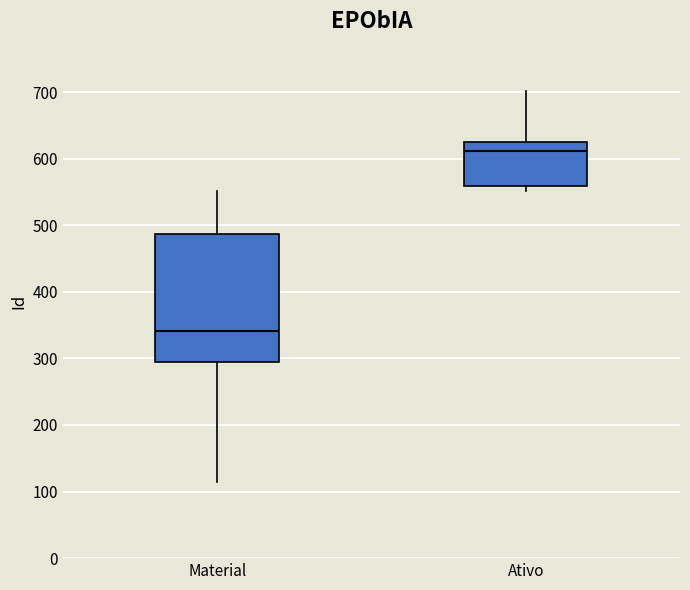

Reading left to right, transcribe this box plot: for each box, give where its median line is, the range the box spans, and where its two whiskers end, as read against the y-axis. The values are not printed on the chart, so give them approximately, as read against the axis.

Material: median 340, box 300 to 490, whiskers 120 to 550
Ativo: median 610, box 560 to 630, whiskers 550 to 700